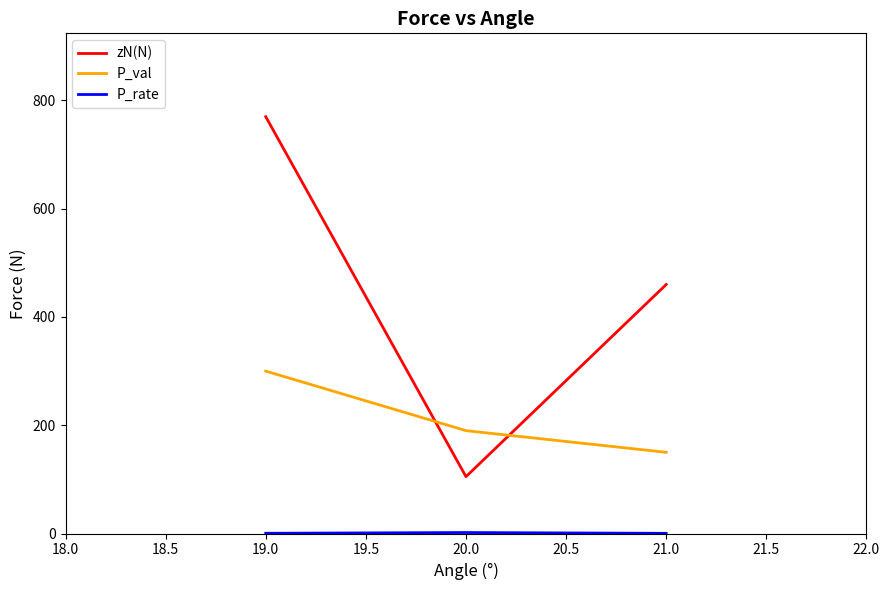

At which label does P_val reach its minimum?

21.0